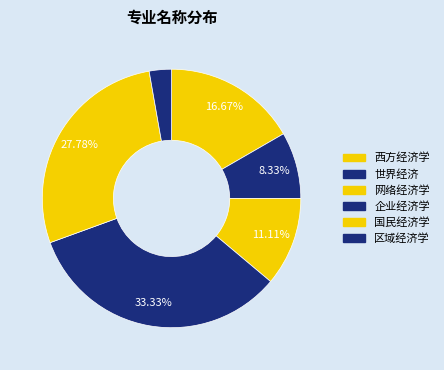

Count the number of slices in the pie.

6